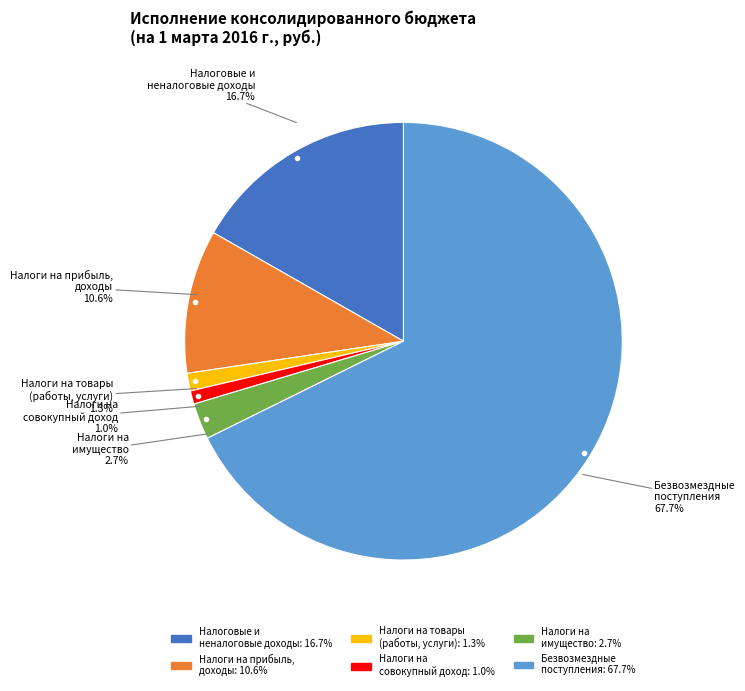

How much of the chart is everything except НАЛОГОВЫЕ И НЕНАЛОГОВЫЕ ДОХОДЫ?

83.3%